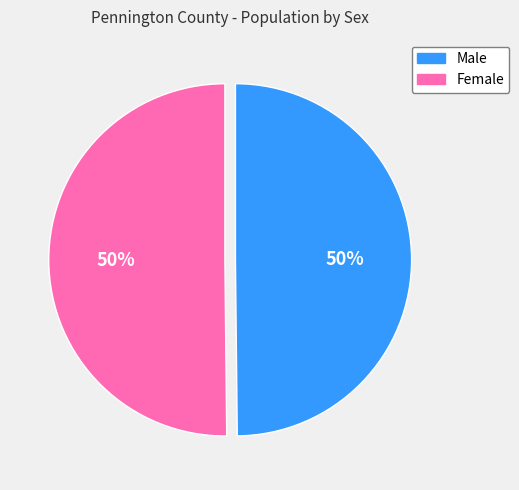

The Male slice represents 50% of the pie. True or false?

True